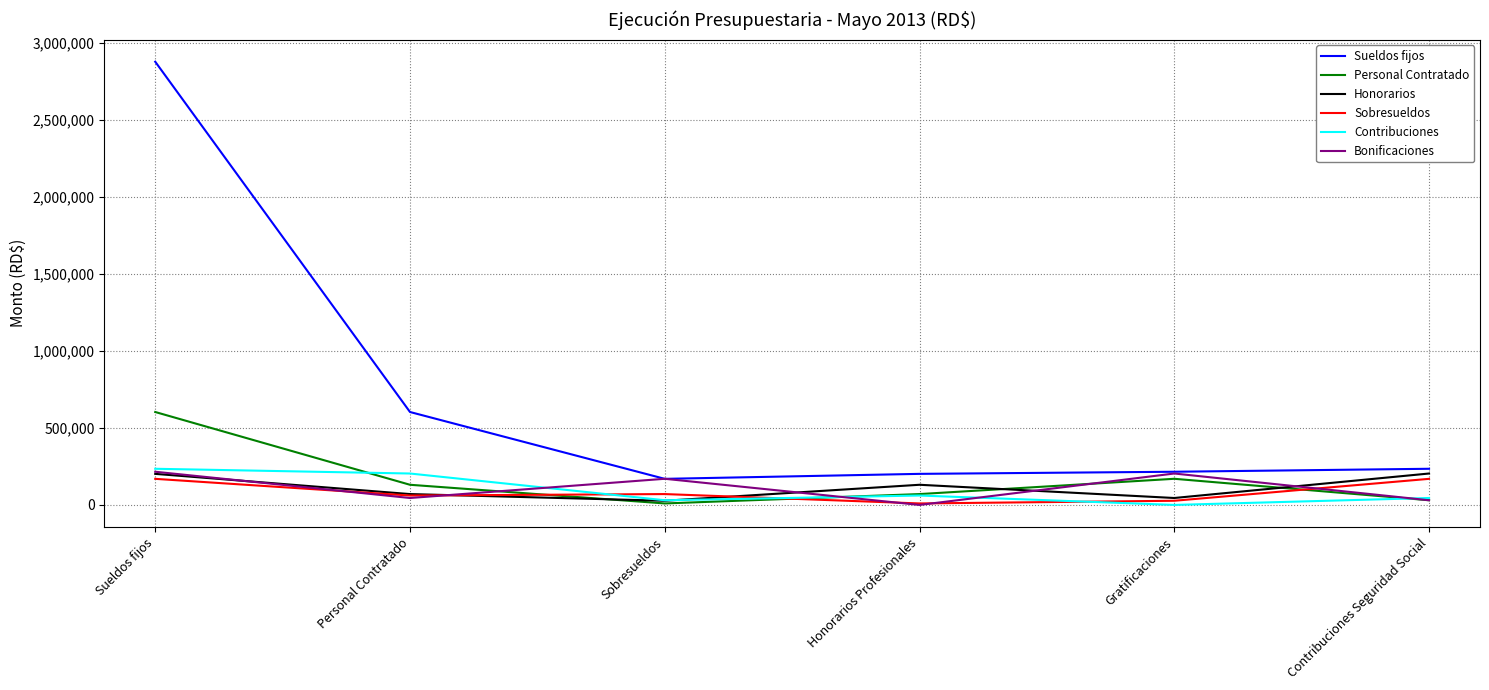

The Sobresueldos series shows 61422.5 at Personal Contratado. True or false?

True